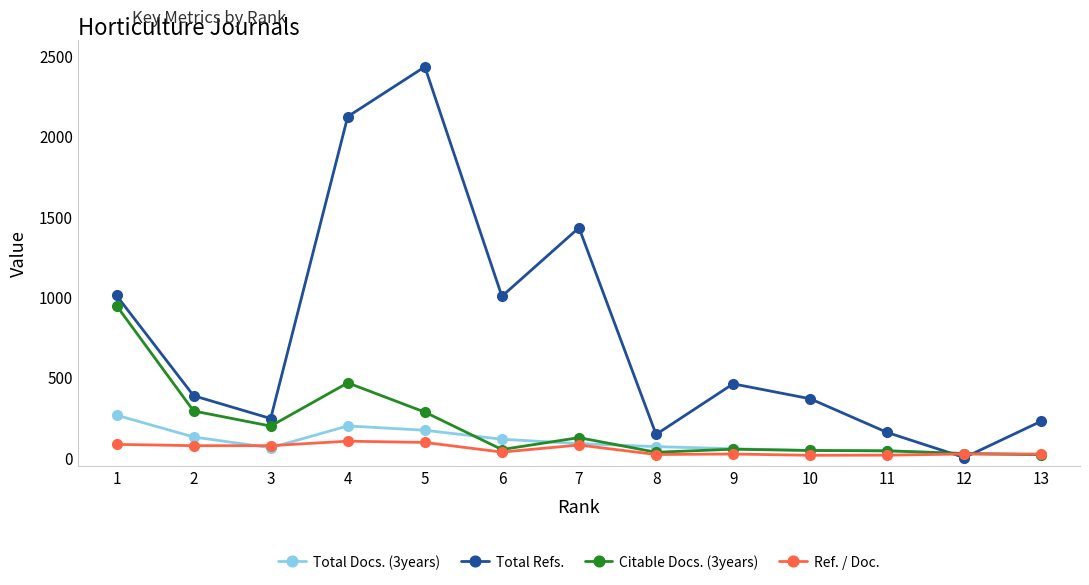

Which series changed the most between 12 and 13?

Total Refs.